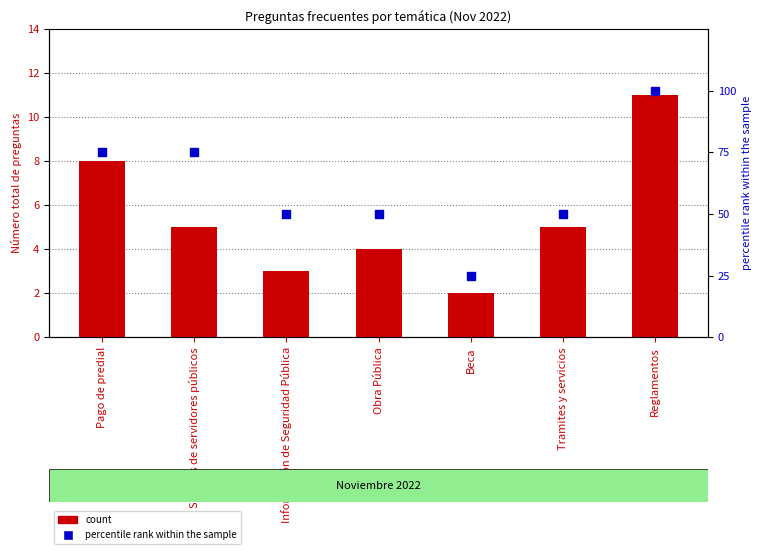

At how many categories does at least one series exceed 27?

6